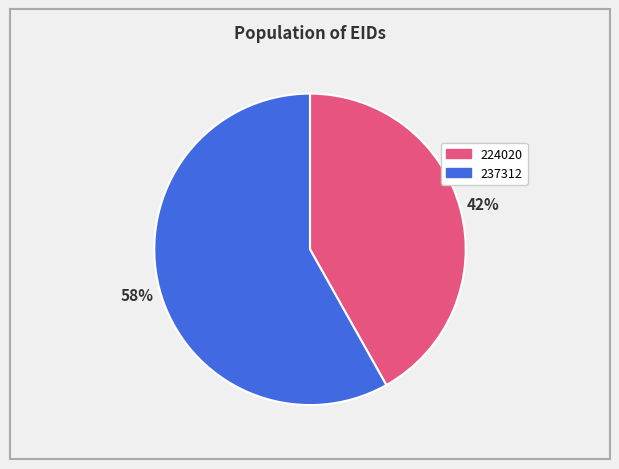

Which category accounts for the majority?

237312